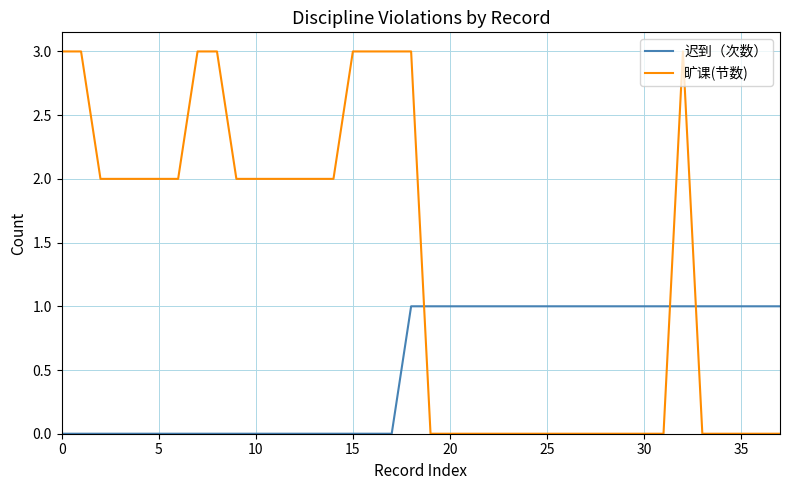

Reading left to right, list all the values displayed in this chart.

迟到（次数）: 0	0	0	0	0	0	0	0	0	0	0	0	0	0	0	0	0	0	1	1	1	1	1	1	1	1	1	1	1	1	1	1	1	1	1	1	1	1
旷课(节数): 3	3	2	2	2	2	2	3	3	2	2	2	2	2	2	3	3	3	3	0	0	0	0	0	0	0	0	0	0	0	0	0	3	0	0	0	0	0